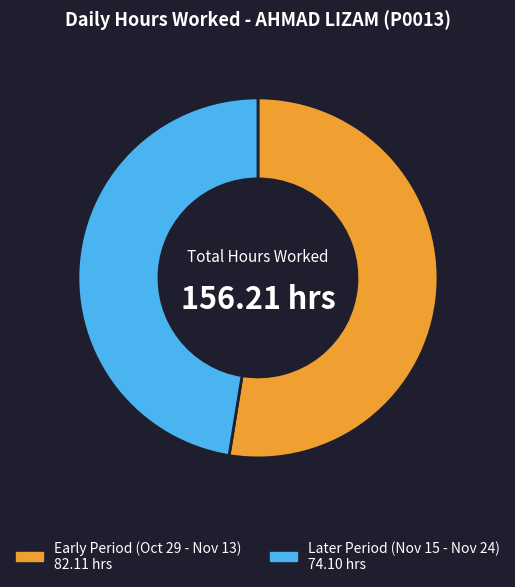

Is there any slice that represents more than half of the pie?

Yes